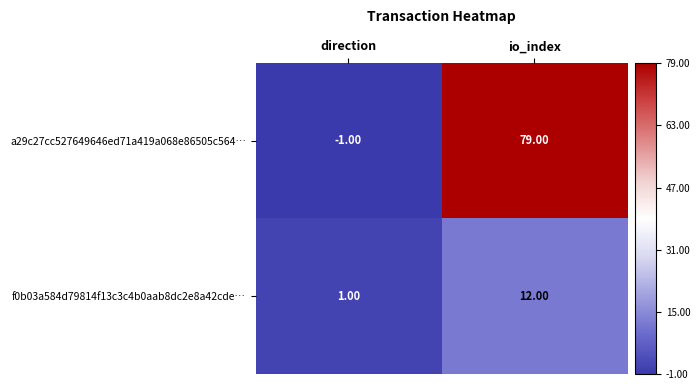

Which category has the lowest value across all series?

direction